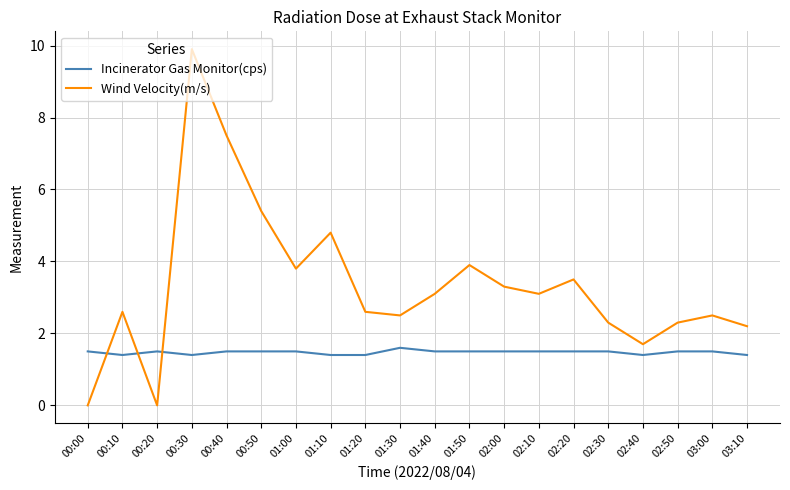

Does the chart have visible grid lines?

Yes